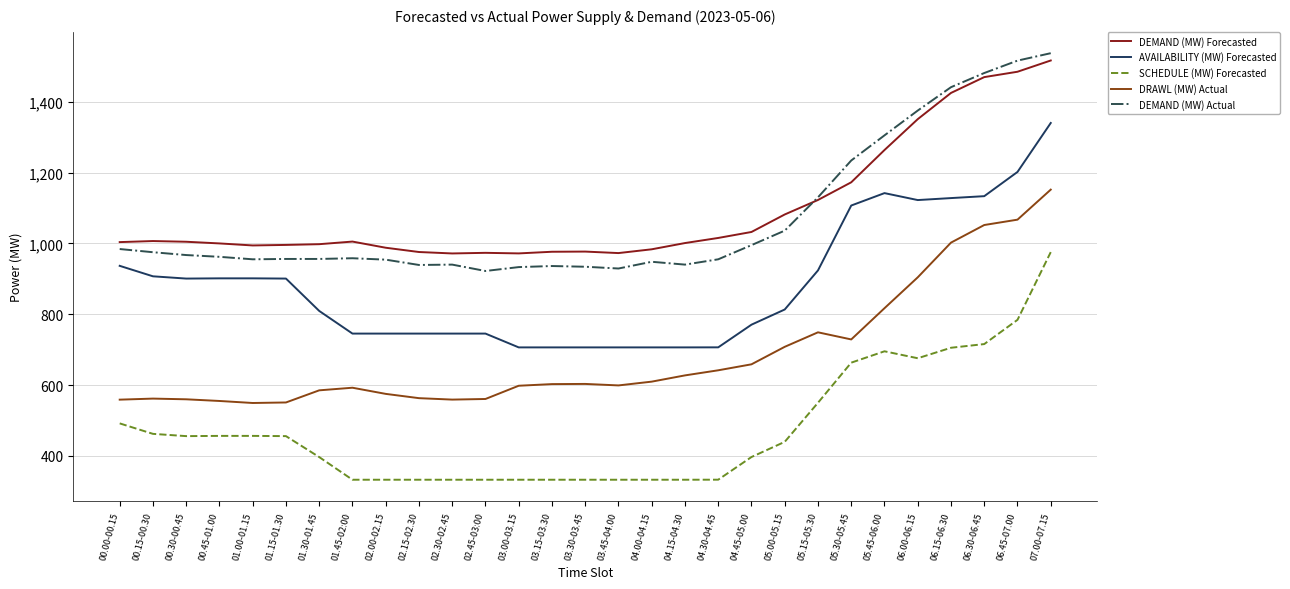

What is the difference between the highest and lowest values at 01.45-02:00?

672.5